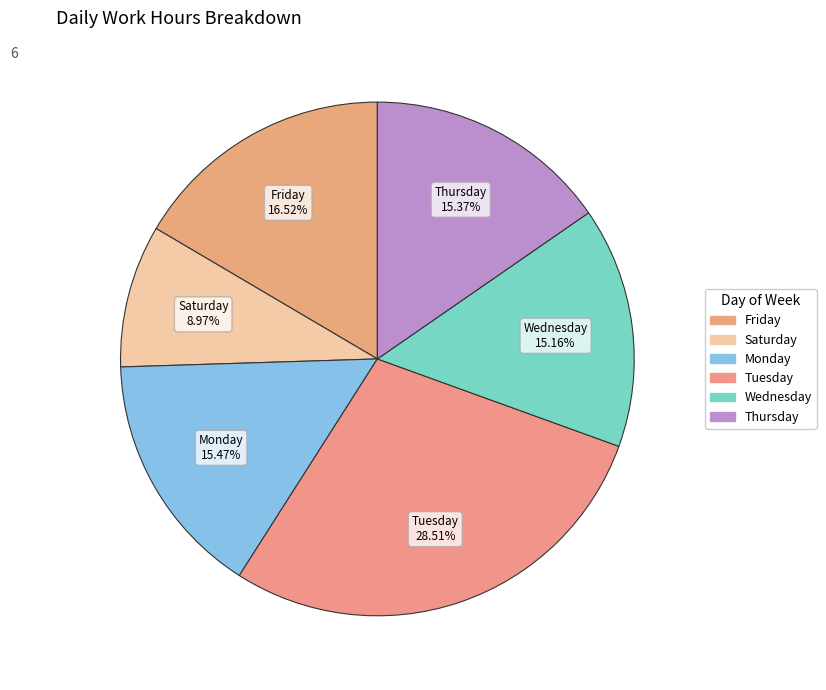

To the nearest percent, what is the average slice percentage?

17%